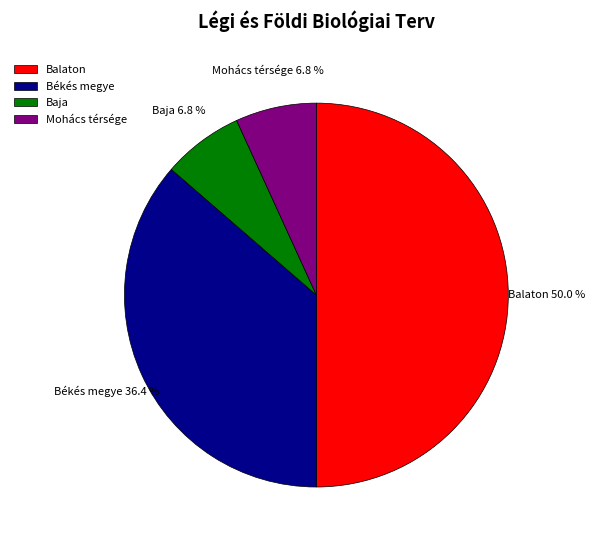

Between Balaton and Békés megye, which is larger?

Balaton